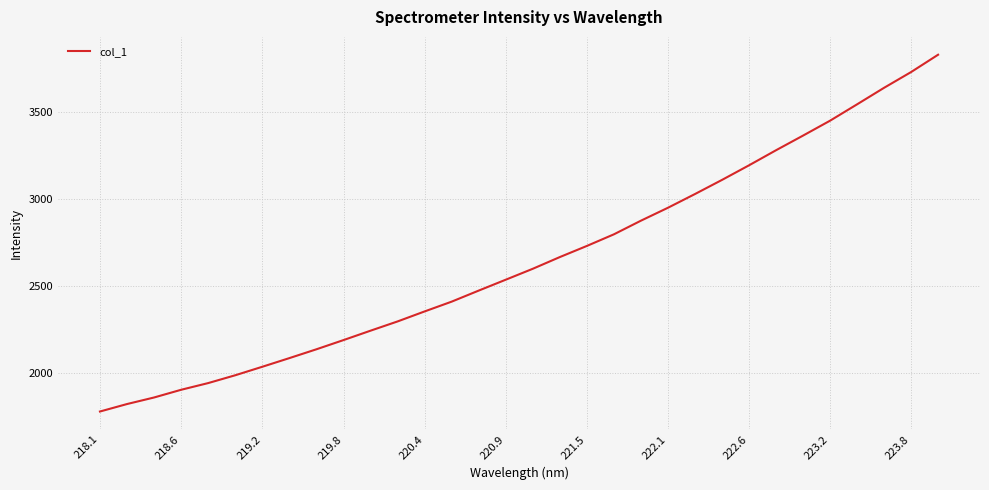

What is the maximum value shown in the chart?

3826.8